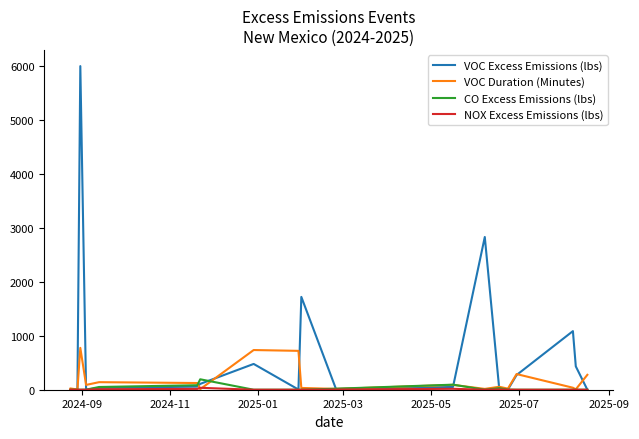

Which series has the largest total across all categories?

VOC Excess Emissions (lbs)